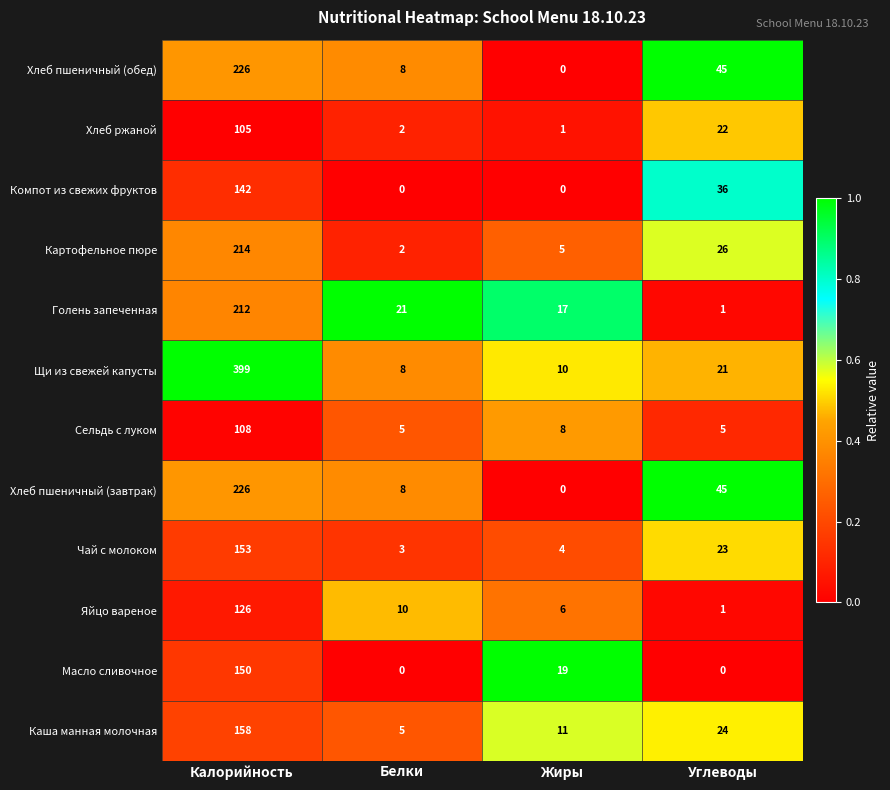

What is the sum of the Сельдь с луком values at Калорийность and Белки?

113